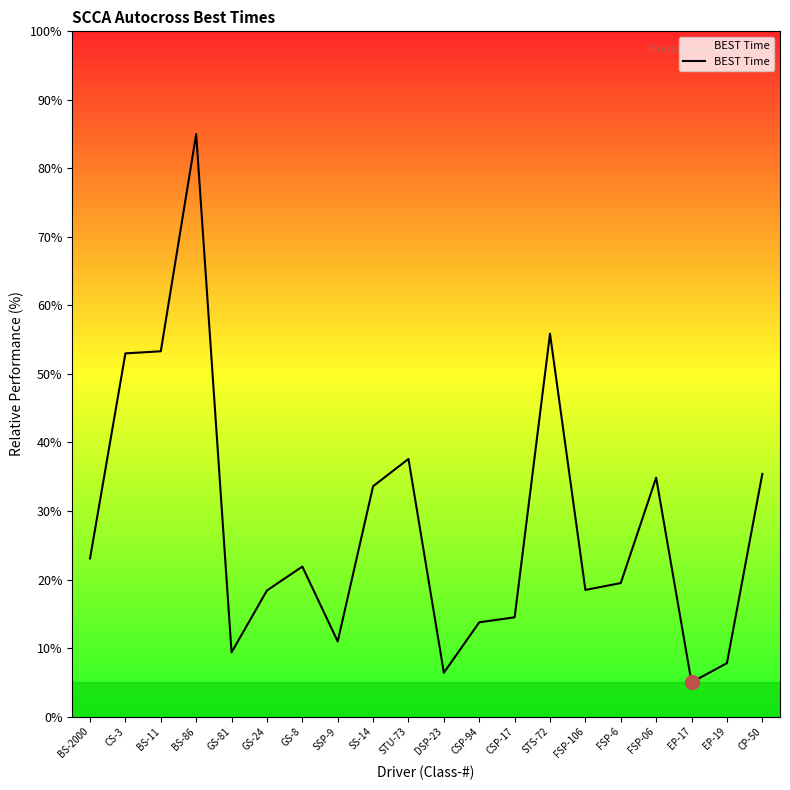

What is the smallest value displayed?

5.0